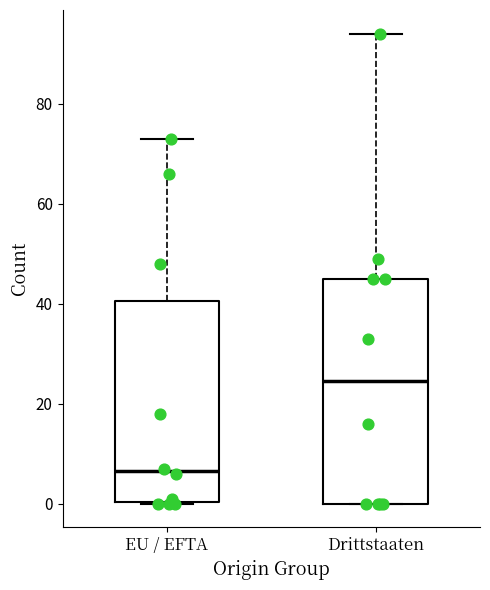

Comparing the boxes themselves (not the whiskers), which one is the tallest?

Drittstaaten